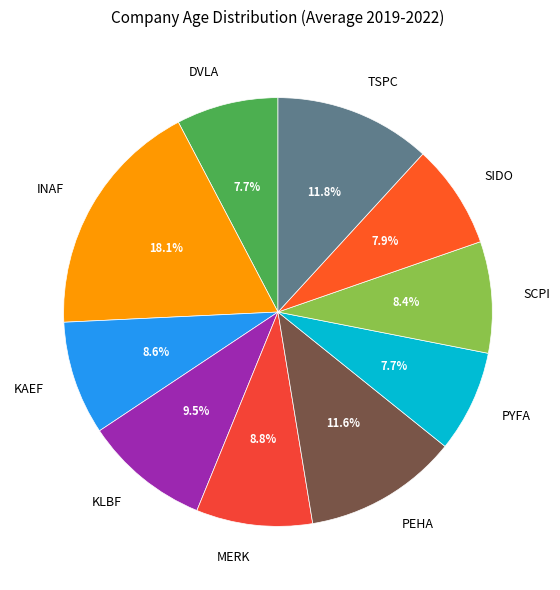

What is the largest slice in the pie chart?

INAF